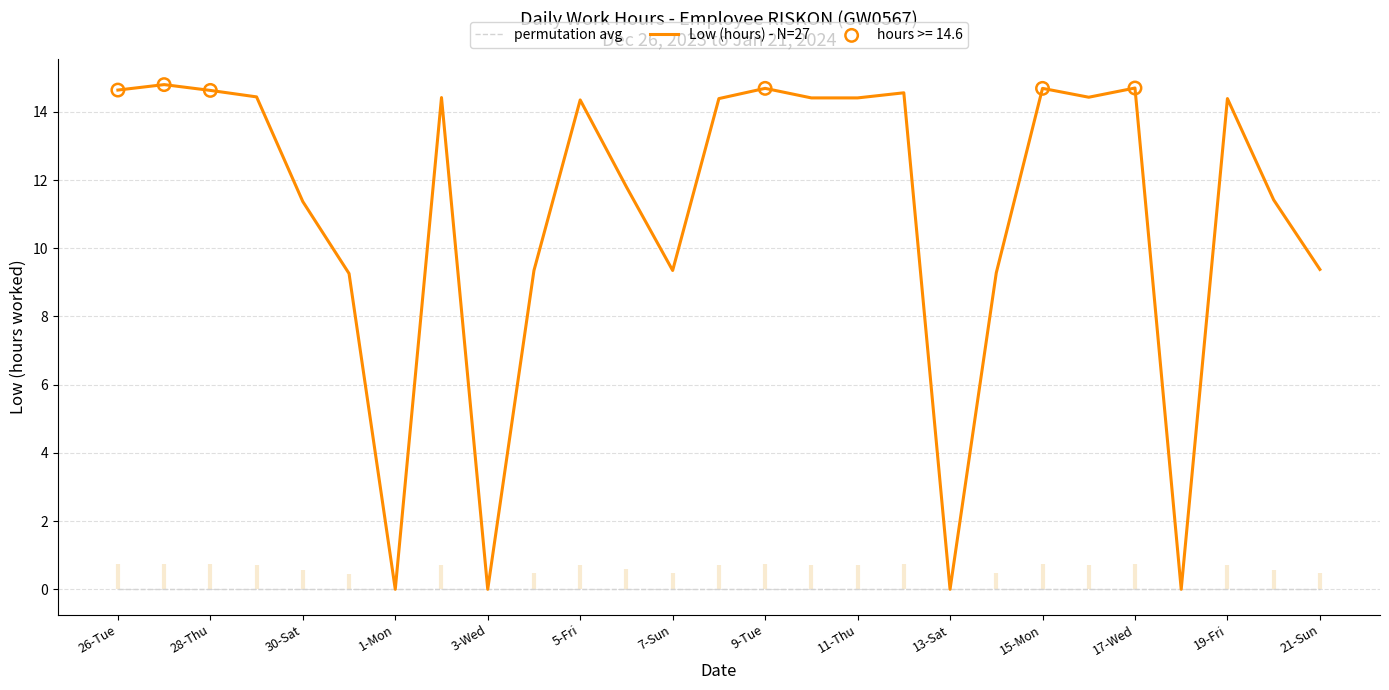

Which series has the largest Y range (max minus min)?

Low (hours) - N=27